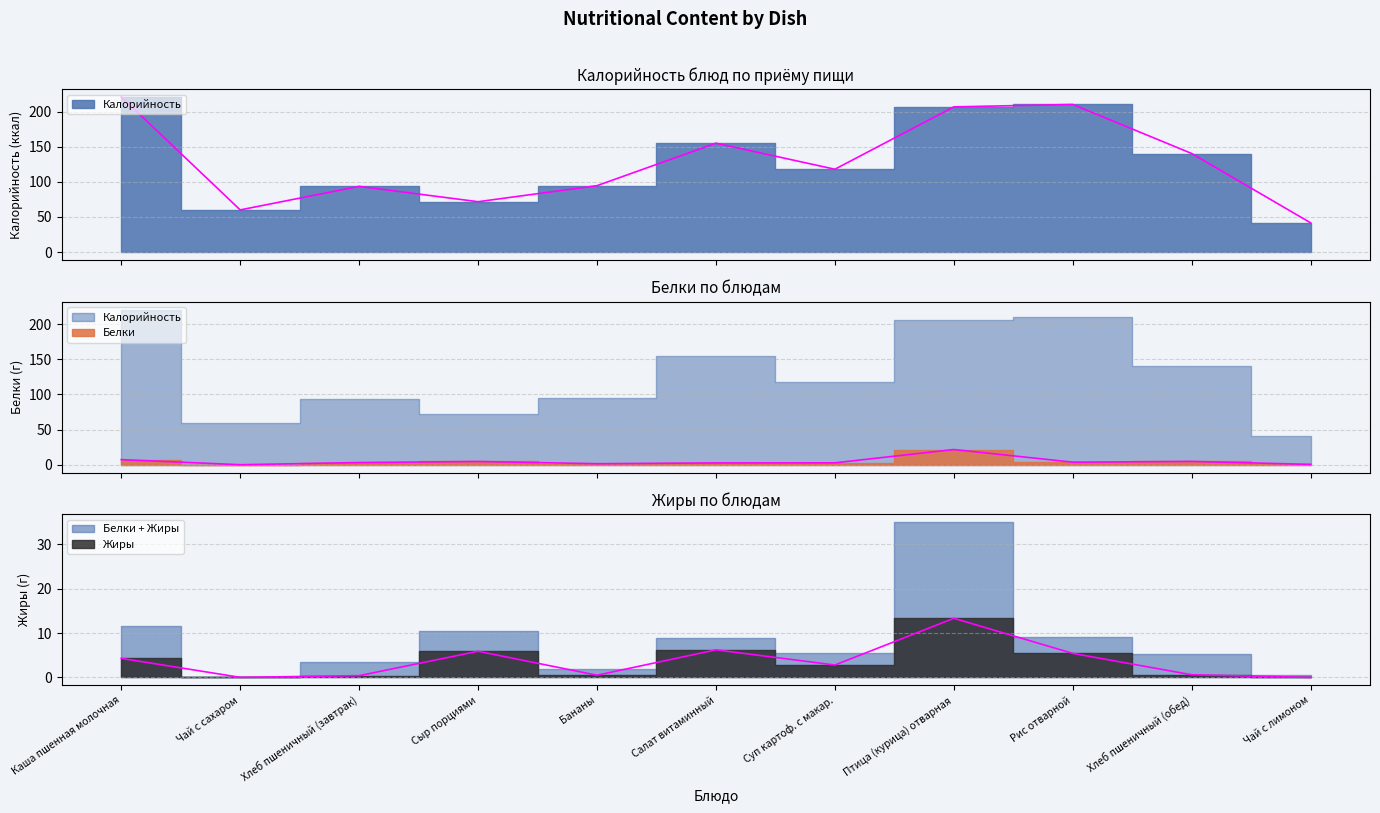

How many interior local peaks does the Белки series have?

3